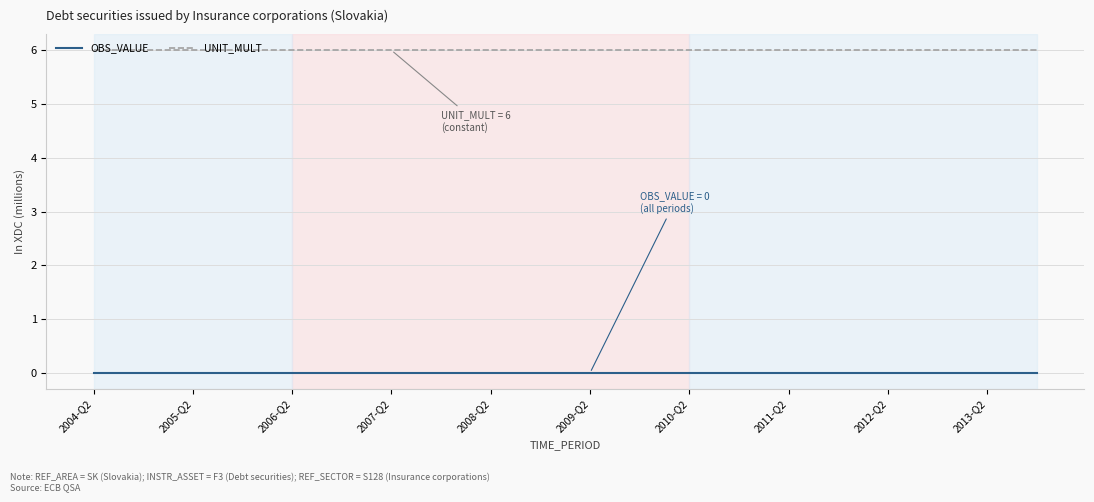

Which series has the largest total across all categories?

UNIT_MULT